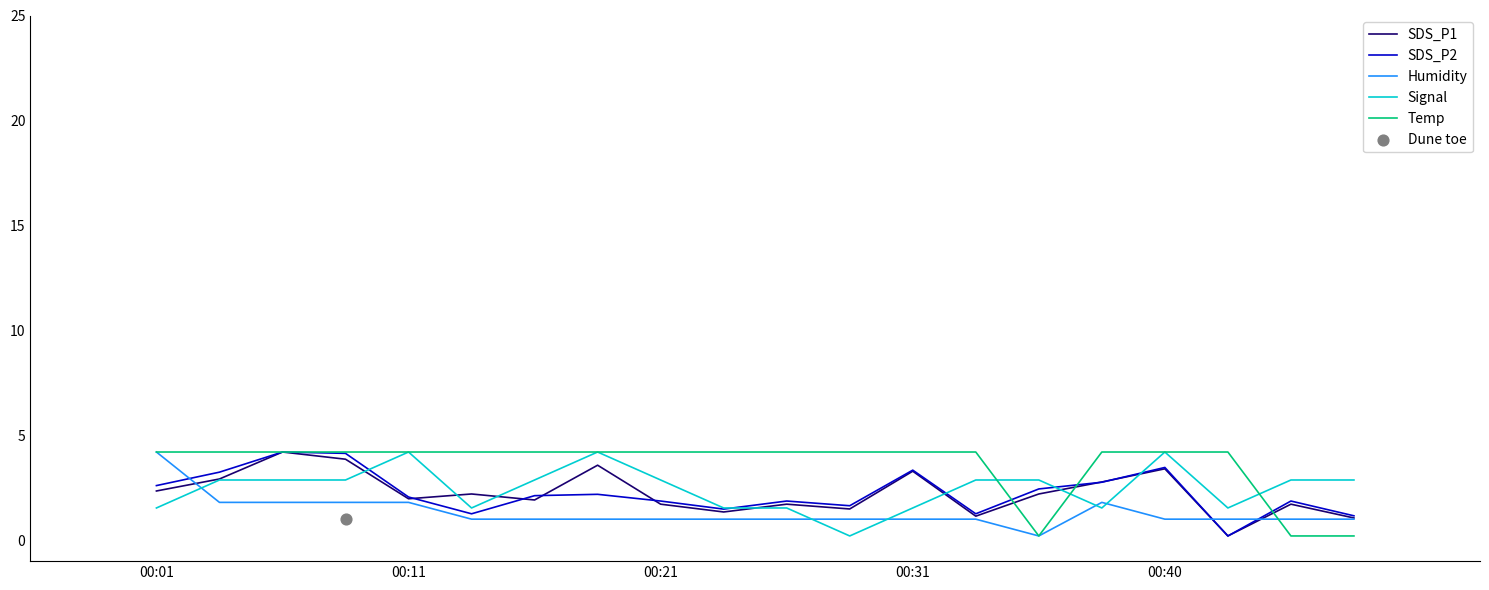

What are all the series names shown in the legend?

SDS_P1, SDS_P2, Humidity, Signal, Temp